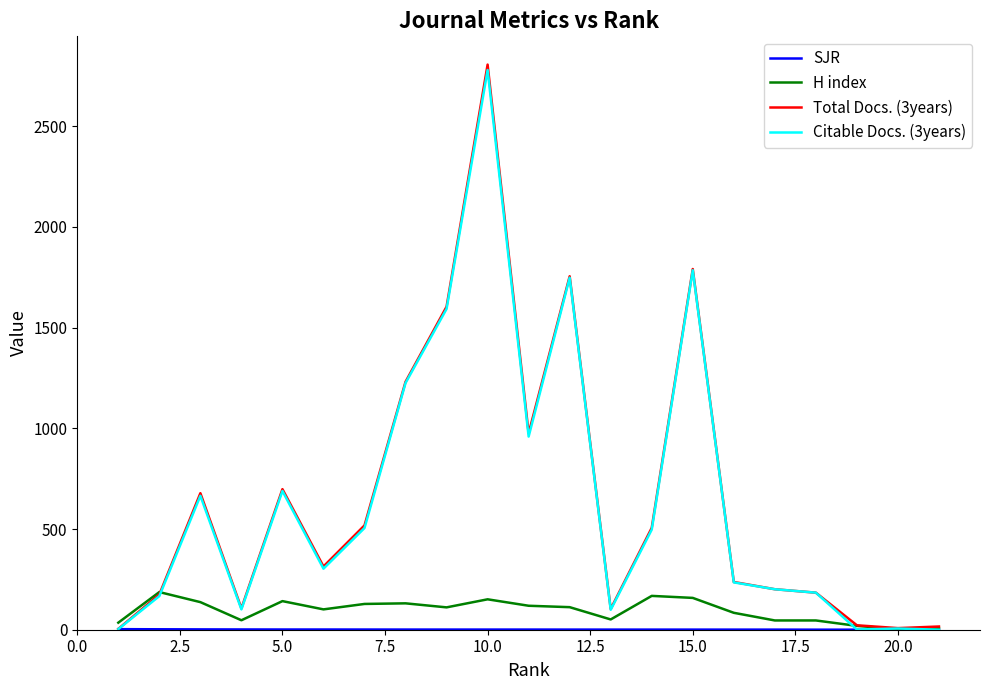

Which series has the widest spread of values?

Total Docs. (3years)